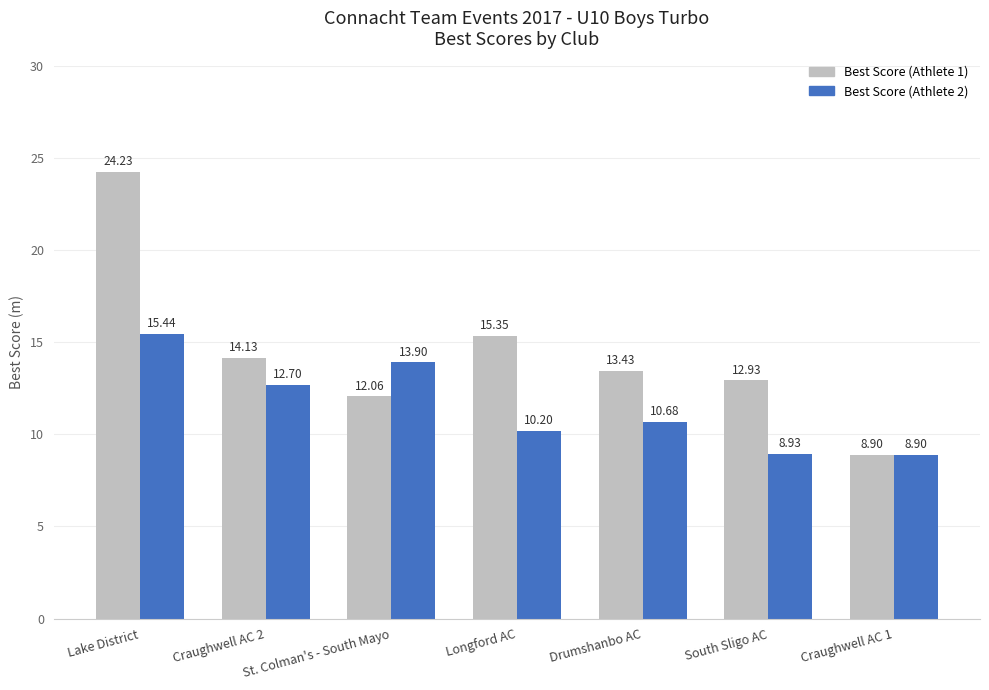

What is the value of the Best Score (Athlete 1) bar at the 2nd from the left?

14.1